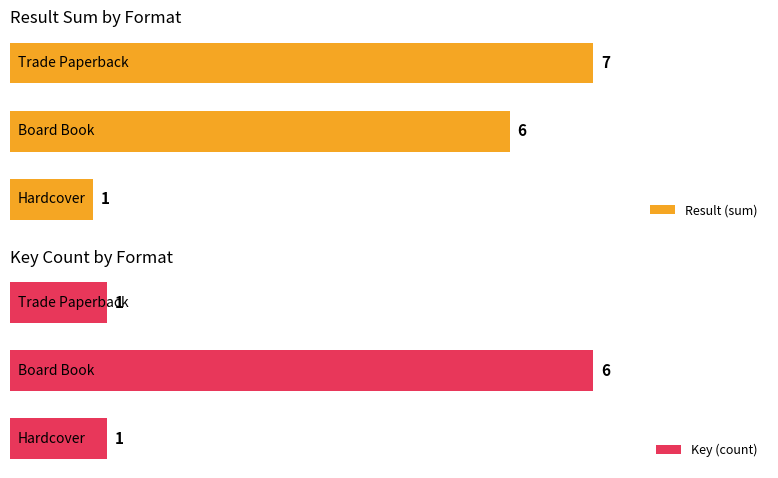

What is the value of the Key (count) bar at the 2nd from the left?

6